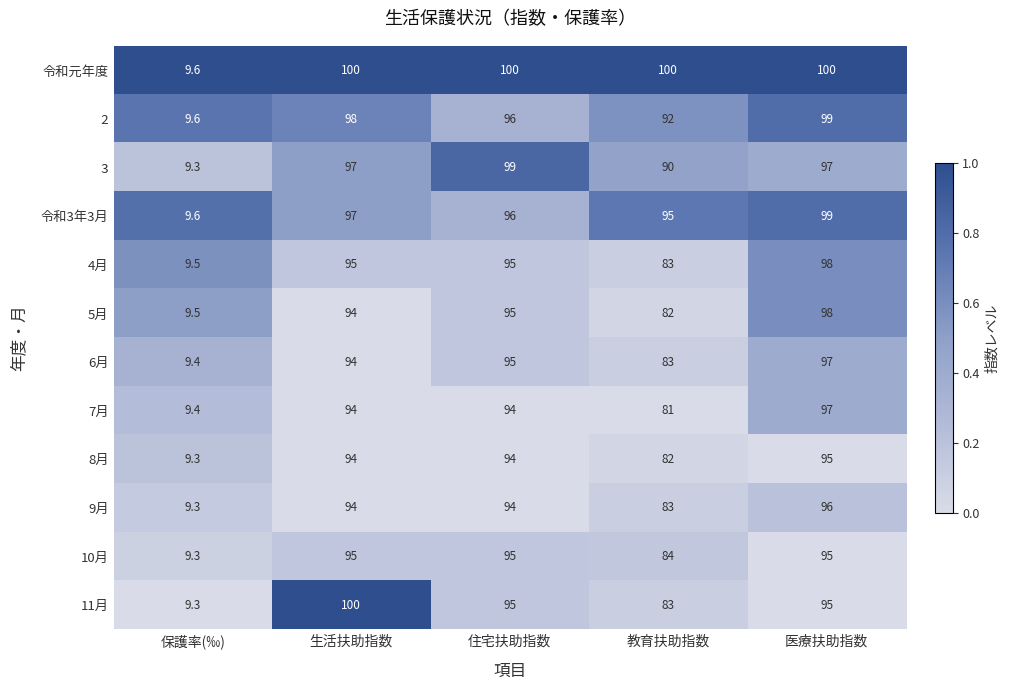

What is the difference between the second highest and minimum values in the 11月 series?

85.7